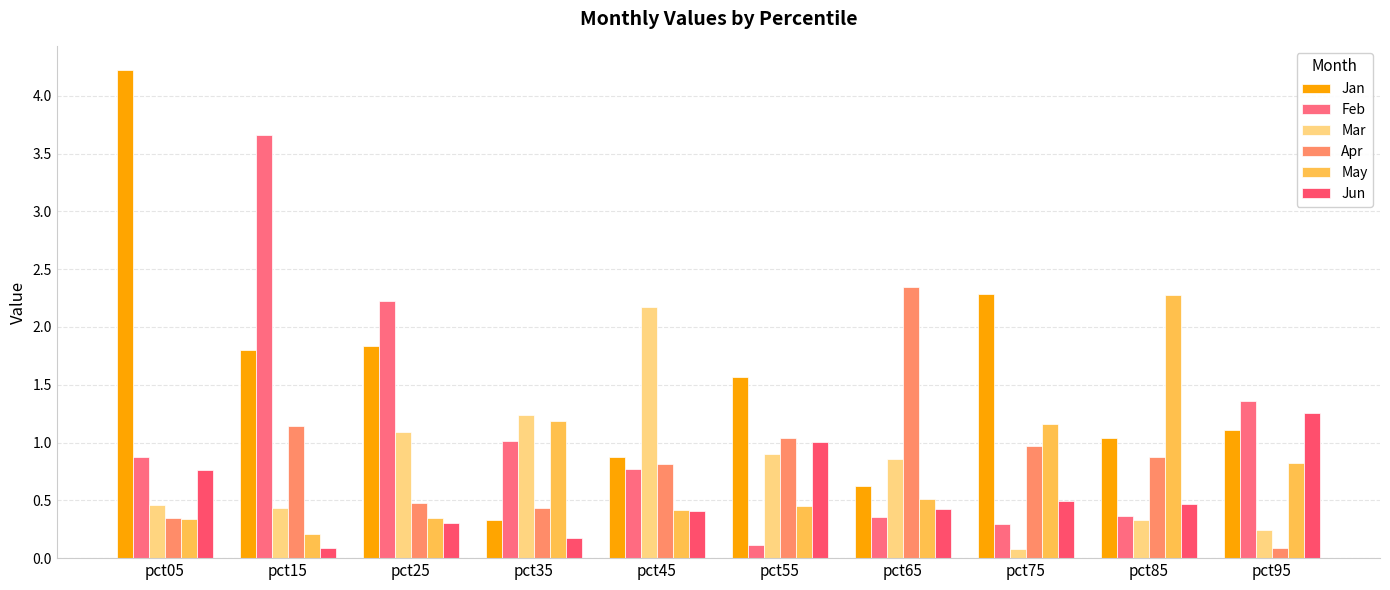

What is the difference between the highest and lowest values at pct85?

1.9